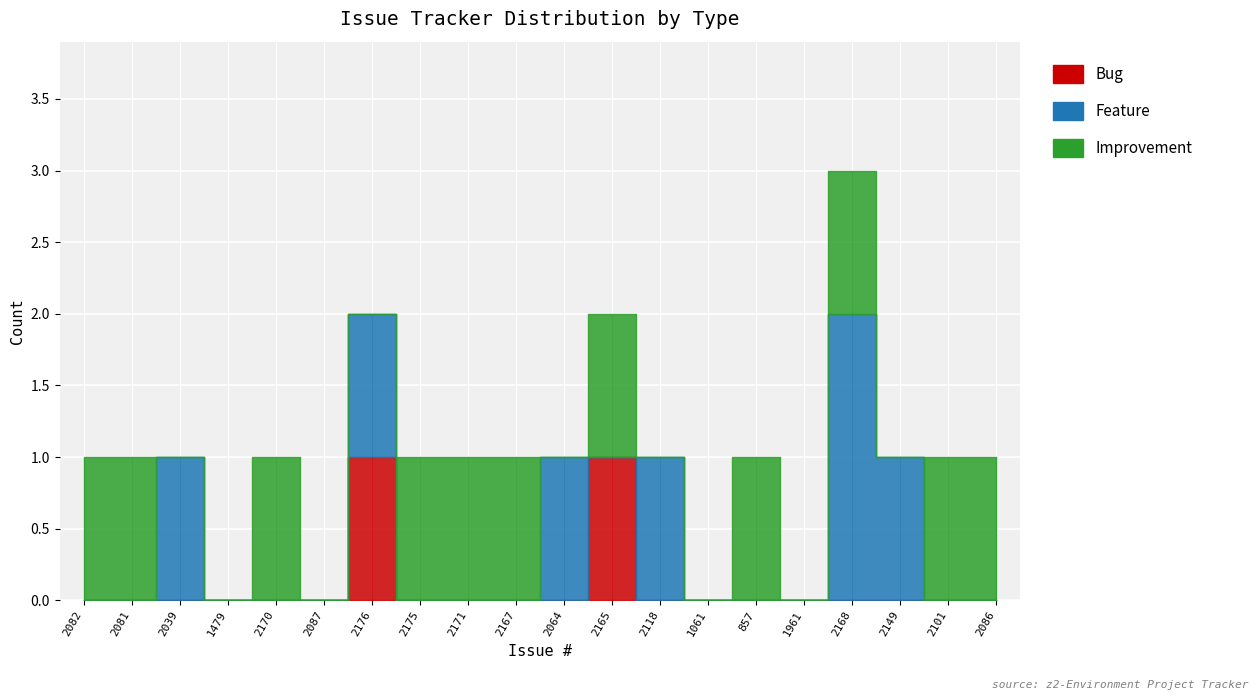

Reading left to right, extract all data points from this chart.

Bug: 2082=0	2081=0	2039=0	1479=0	2170=0	2087=0	2176=1	2175=0	2171=0	2167=0	2064=0	2165=1	2118=0	1061=0	857=0	1961=0	2168=0	2149=0	2101=0	2086=0
Feature: 2082=0	2081=0	2039=1	1479=0	2170=0	2087=0	2176=1	2175=0	2171=0	2167=0	2064=1	2165=0	2118=1	1061=0	857=0	1961=0	2168=2	2149=1	2101=0	2086=0
Improvement: 2082=1	2081=1	2039=0	1479=0	2170=1	2087=0	2176=0	2175=1	2171=1	2167=1	2064=0	2165=1	2118=0	1061=0	857=1	1961=0	2168=1	2149=0	2101=1	2086=1